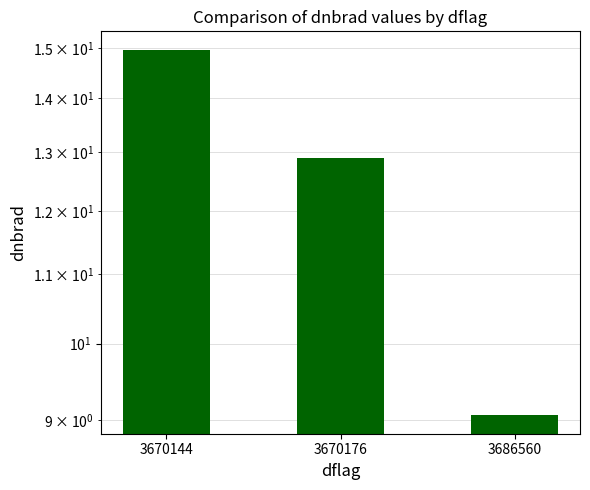

Where does the data first go above 12?

3670144